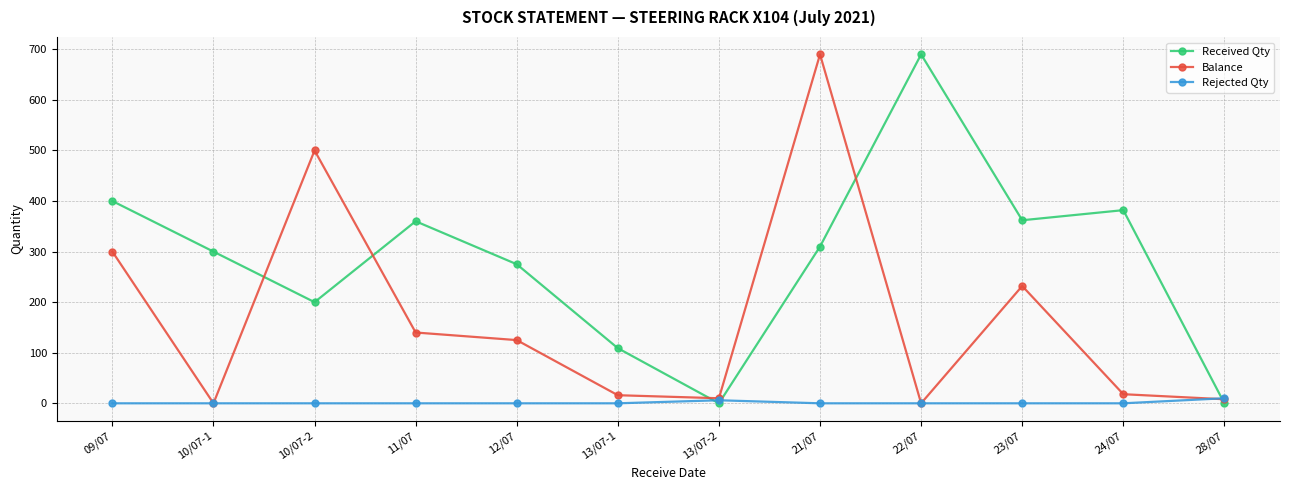

What is the value of the Rejected Qty point at the 7th from the left?

6